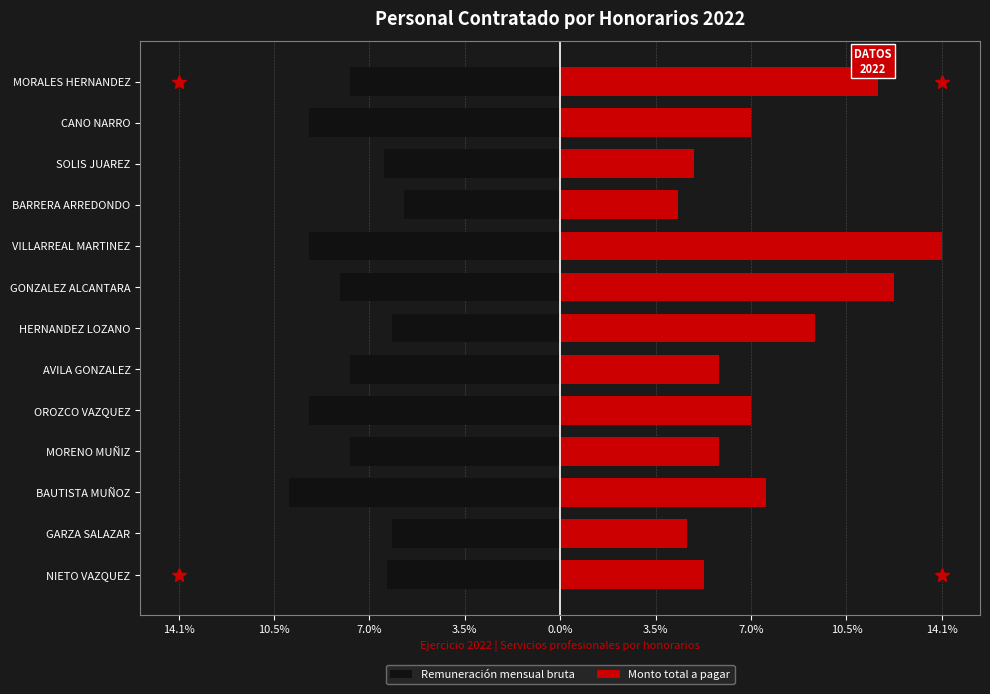

Rank the series by their maximum value, from lowest to highest.

Remuneración mensual bruta, Monto total a pagar